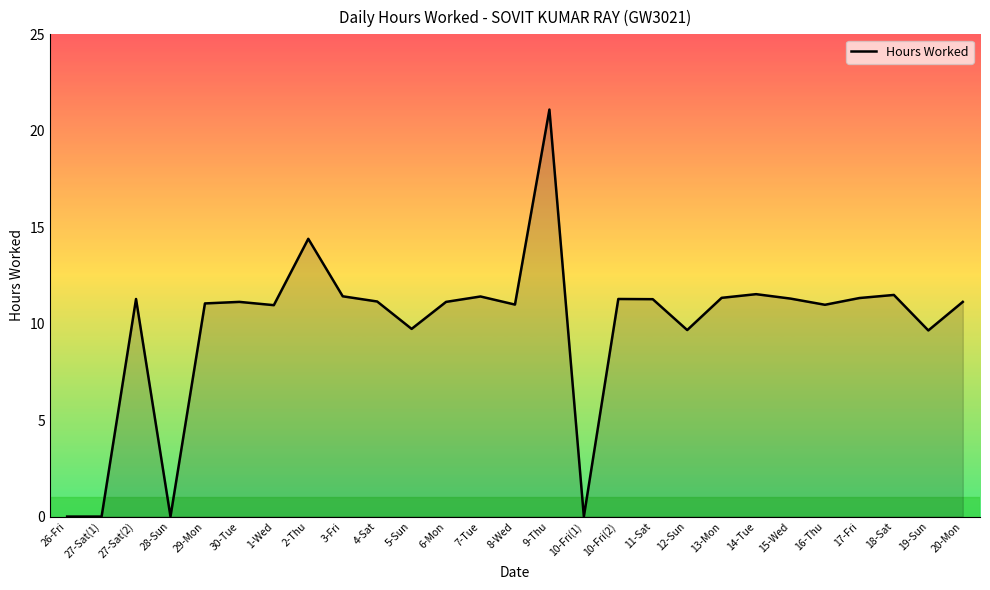

What position from the right is 16-Thu?

5